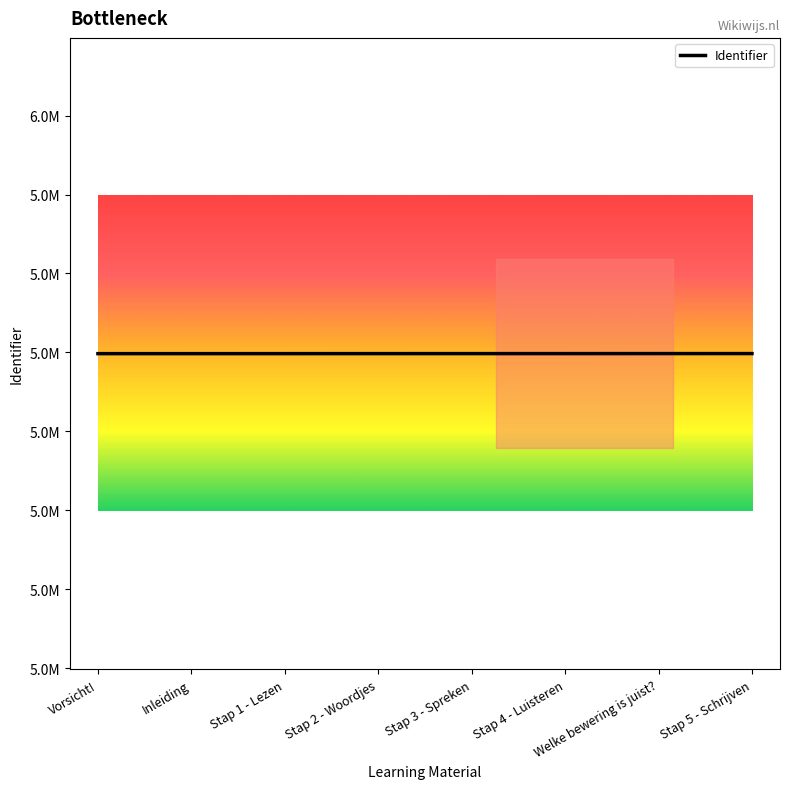

Does the chart display data point markers on the line(s)?

No